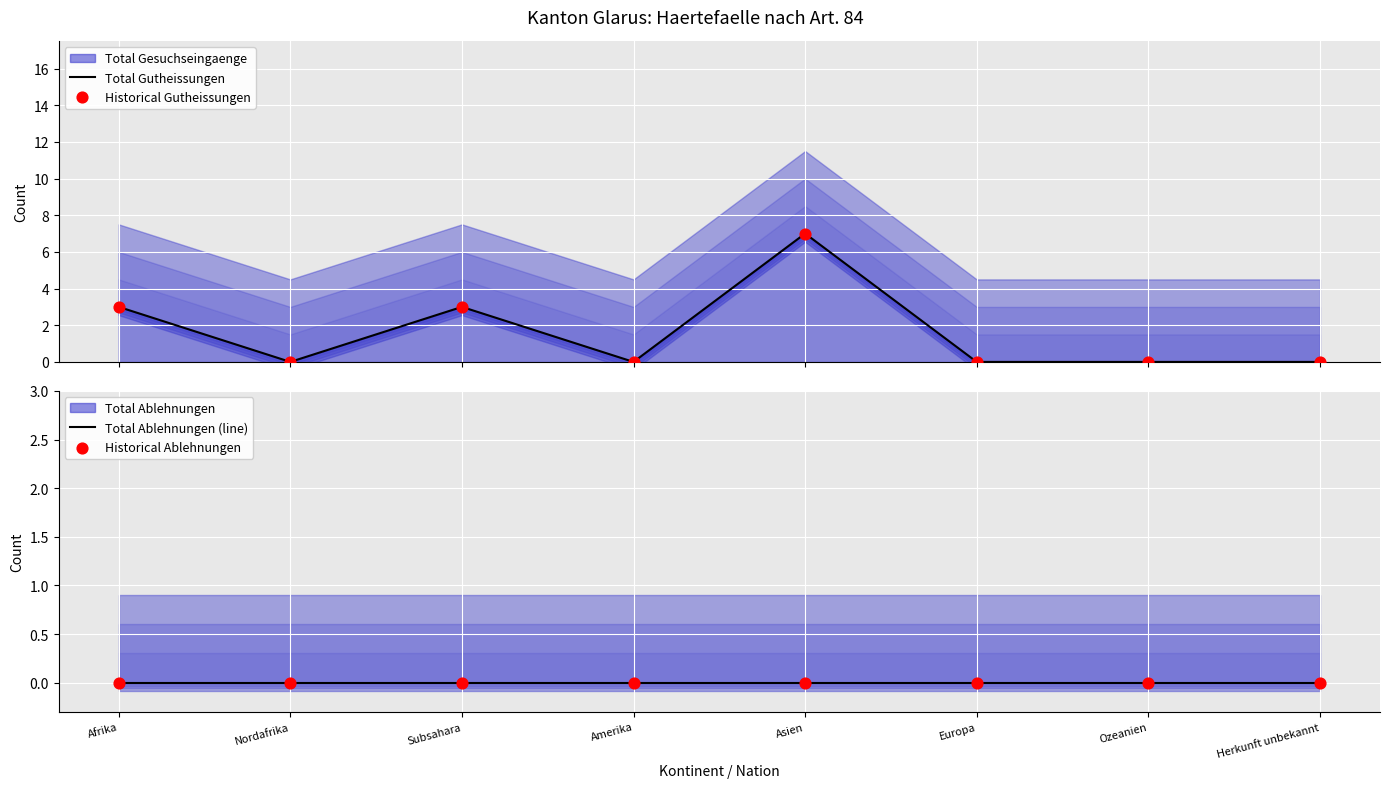

Is the value of Historical Gutheissungen at Subsahara greater than the value of Total Gutheissungen at Europa?

Yes